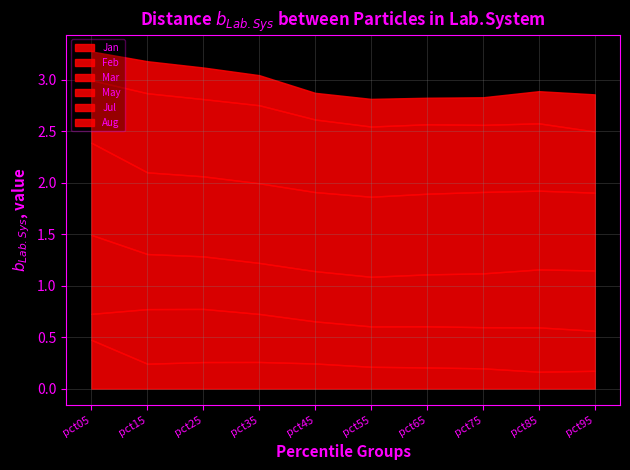

The Jul series shows 1.0 at pct45. True or false?

False